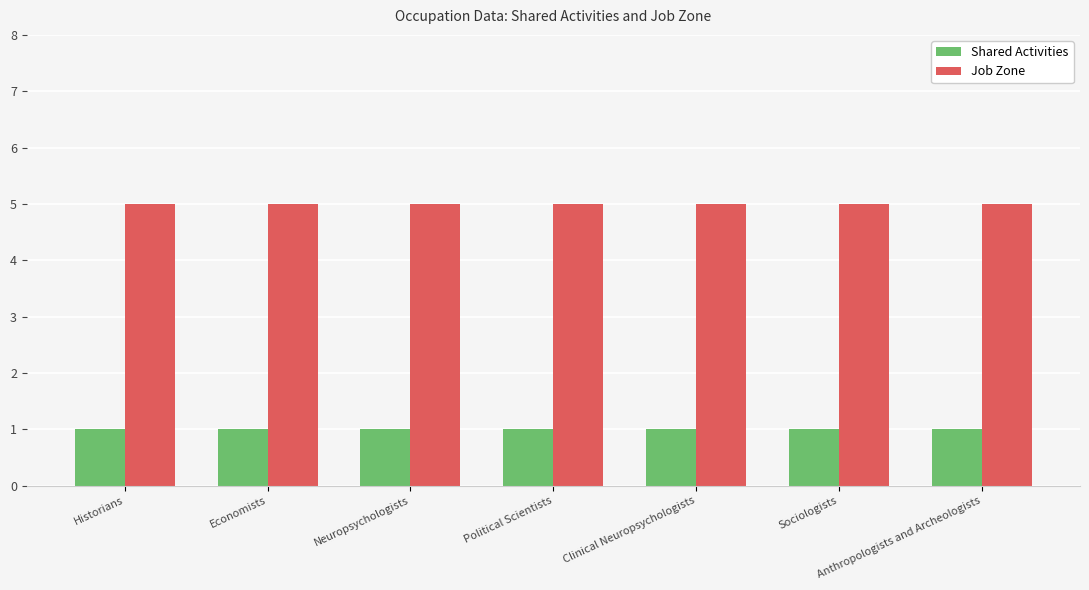

What is the sum of the Shared Activities values at Economists and Historians?

2